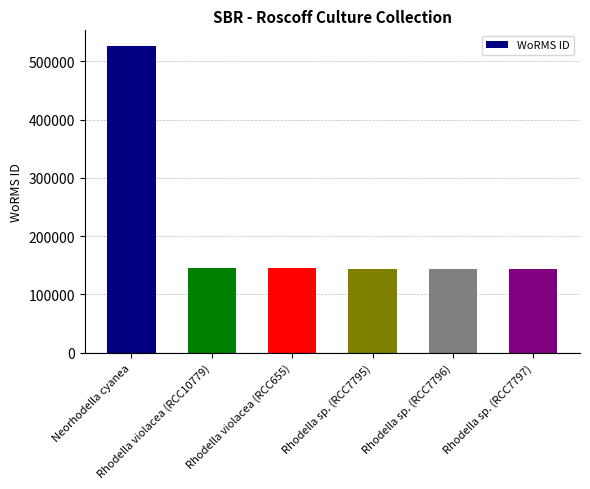

How many data points does each series have?

6